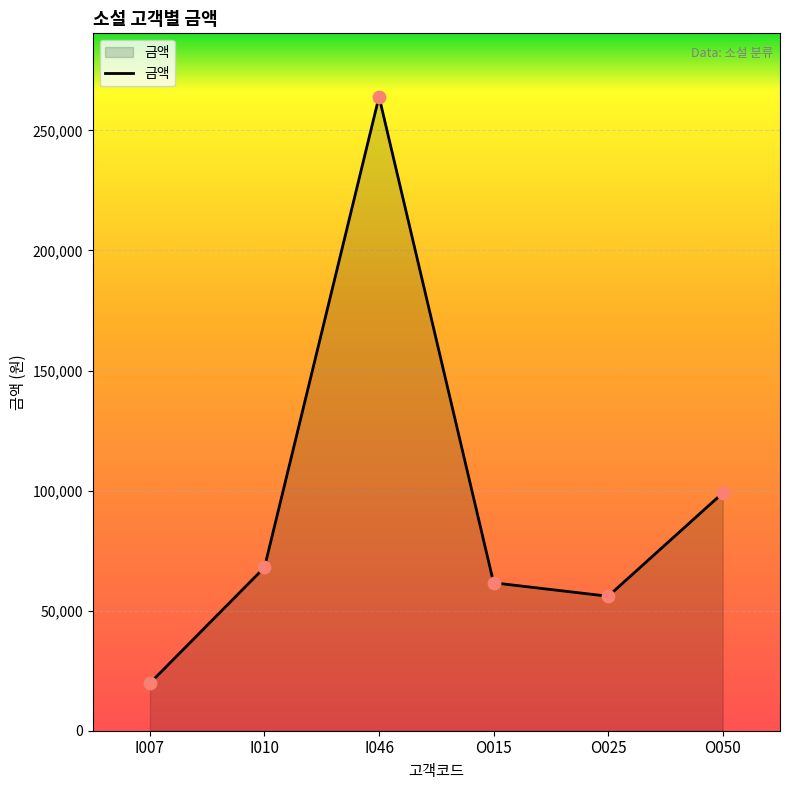

What is the change in value from I010 to I046?

+196000